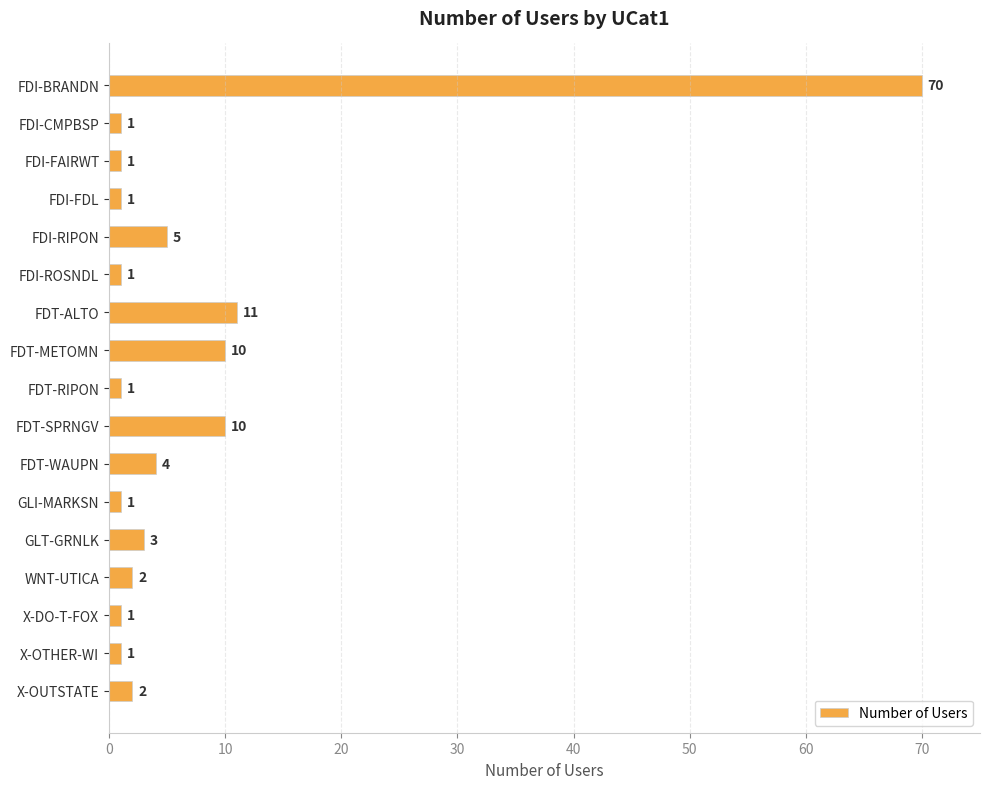

Reading top to bottom, transcribe all the data shown in this chart.

FDI-BRANDN=70	FDI-CMPBSP=1	FDI-FAIRWT=1	FDI-FDL=1	FDI-RIPON=5	FDI-ROSNDL=1	FDT-ALTO=11	FDT-METOMN=10	FDT-RIPON=1	FDT-SPRNGV=10	FDT-WAUPN=4	GLI-MARKSN=1	GLT-GRNLK=3	WNT-UTICA=2	X-DO-T-FOX=1	X-OTHER-WI=1	X-OUTSTATE=2